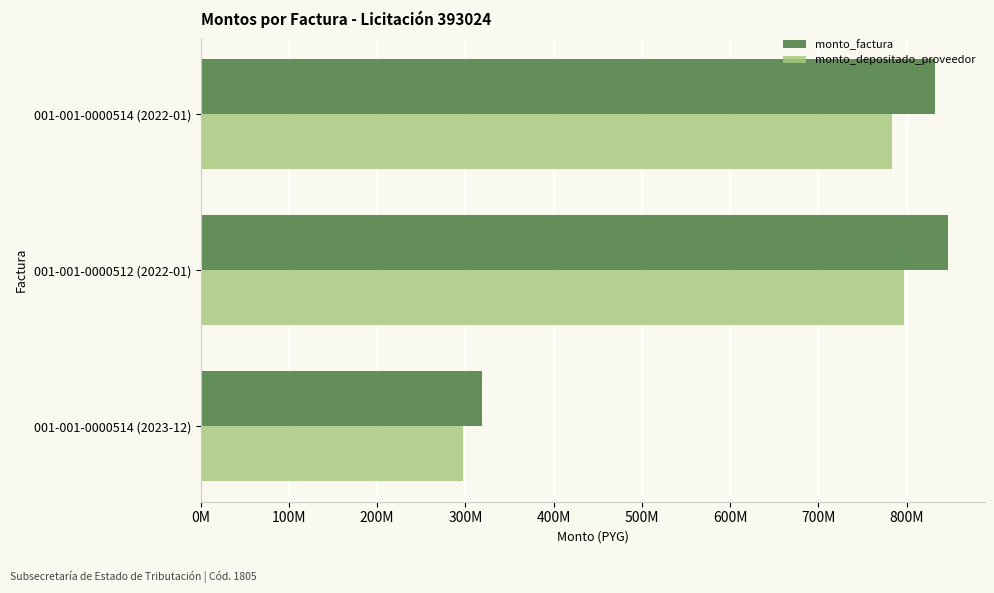

What are all the series names shown in the legend?

monto_factura, monto_depositado_proveedor